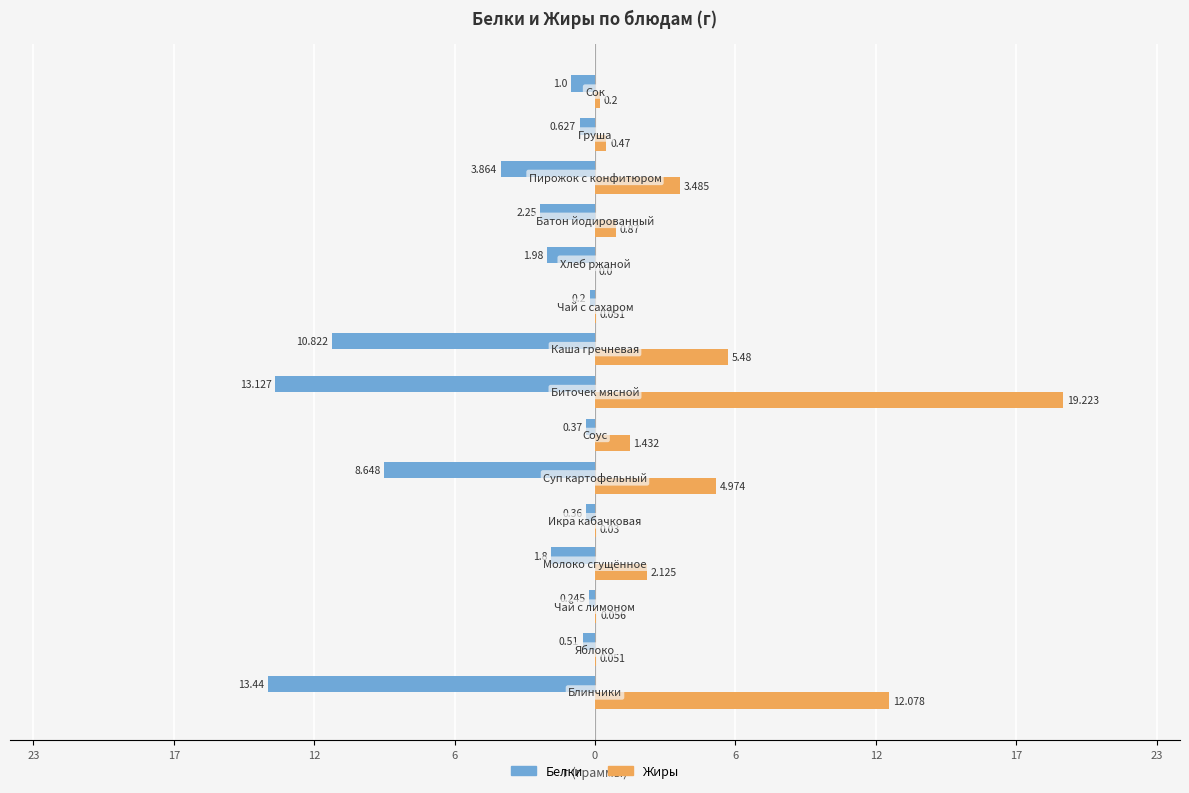

What is the maximum value for Жиры?

19.2